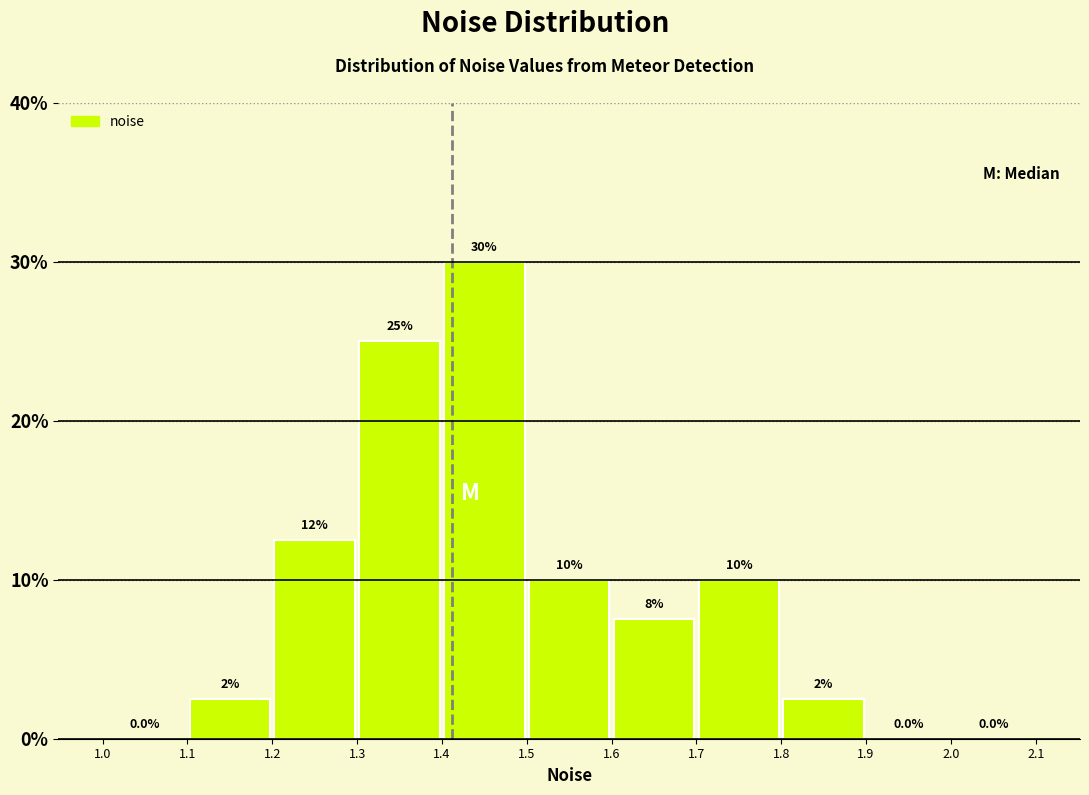

Over which range of the x-axis is the bar tallest?

1.4 to 1.5